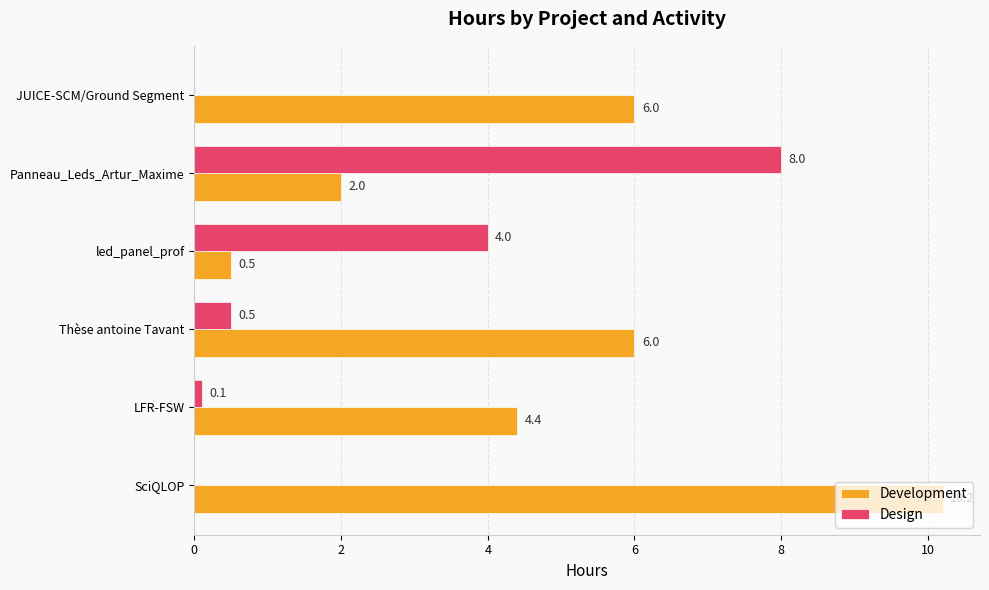

Which series changed the most between LFR-FSW and Panneau_Leds_Artur_Maxime?

Design